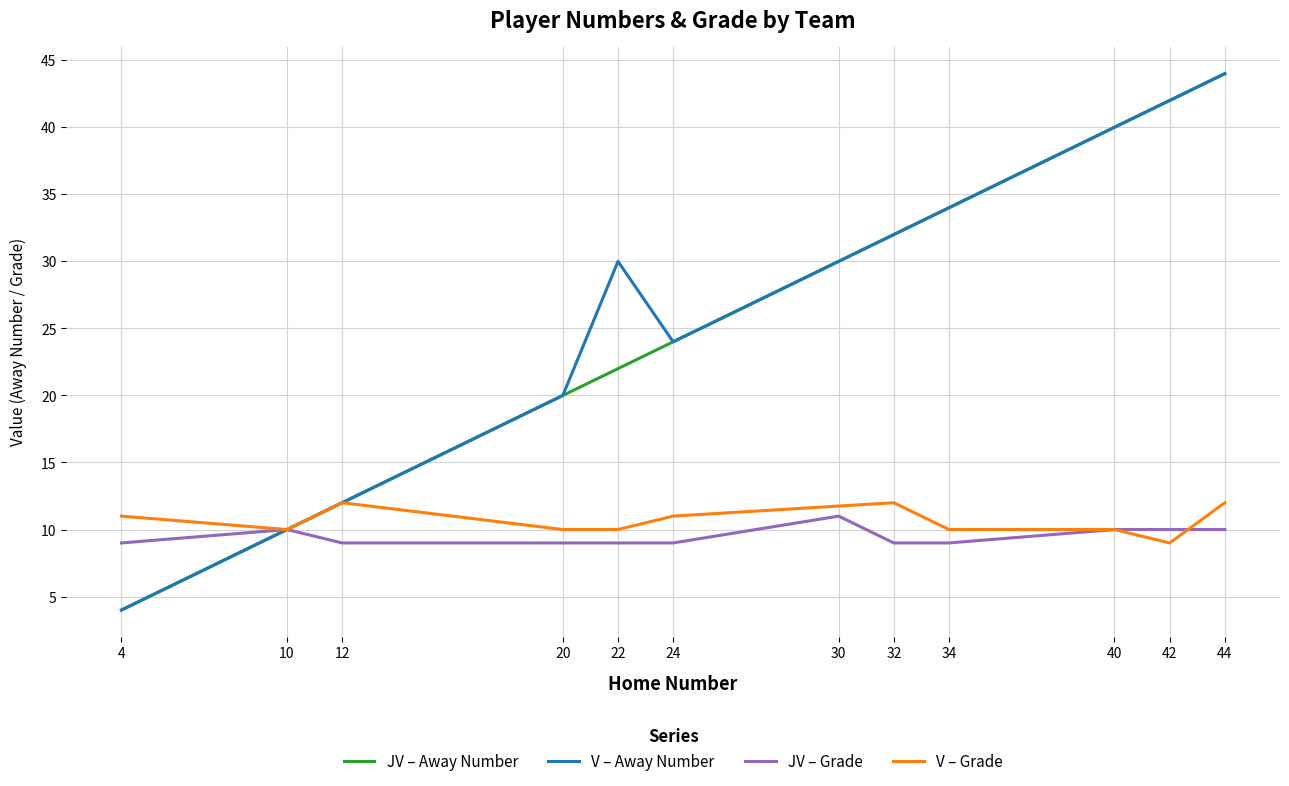

What is the smallest value displayed?

4